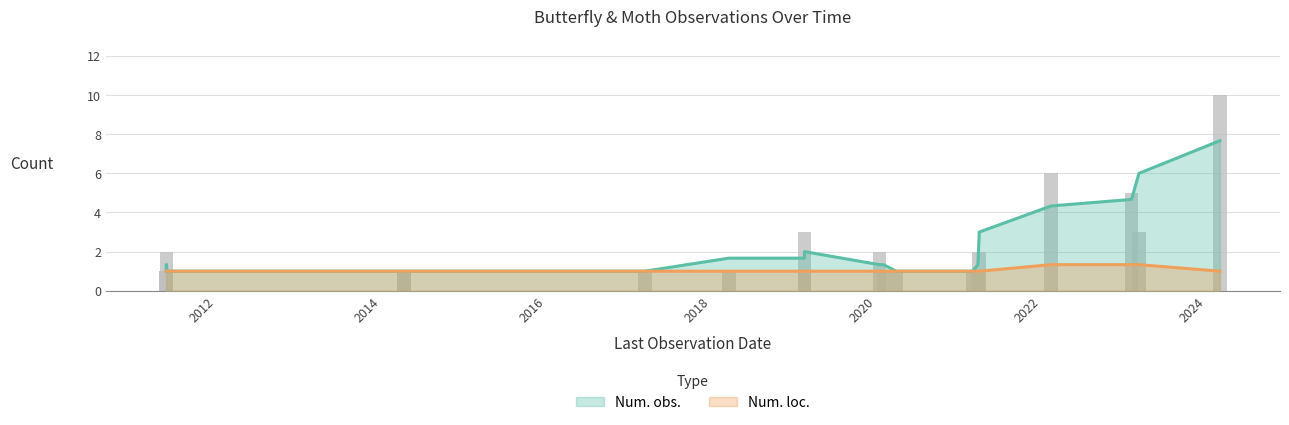

Does the chart contain any negative values?

No